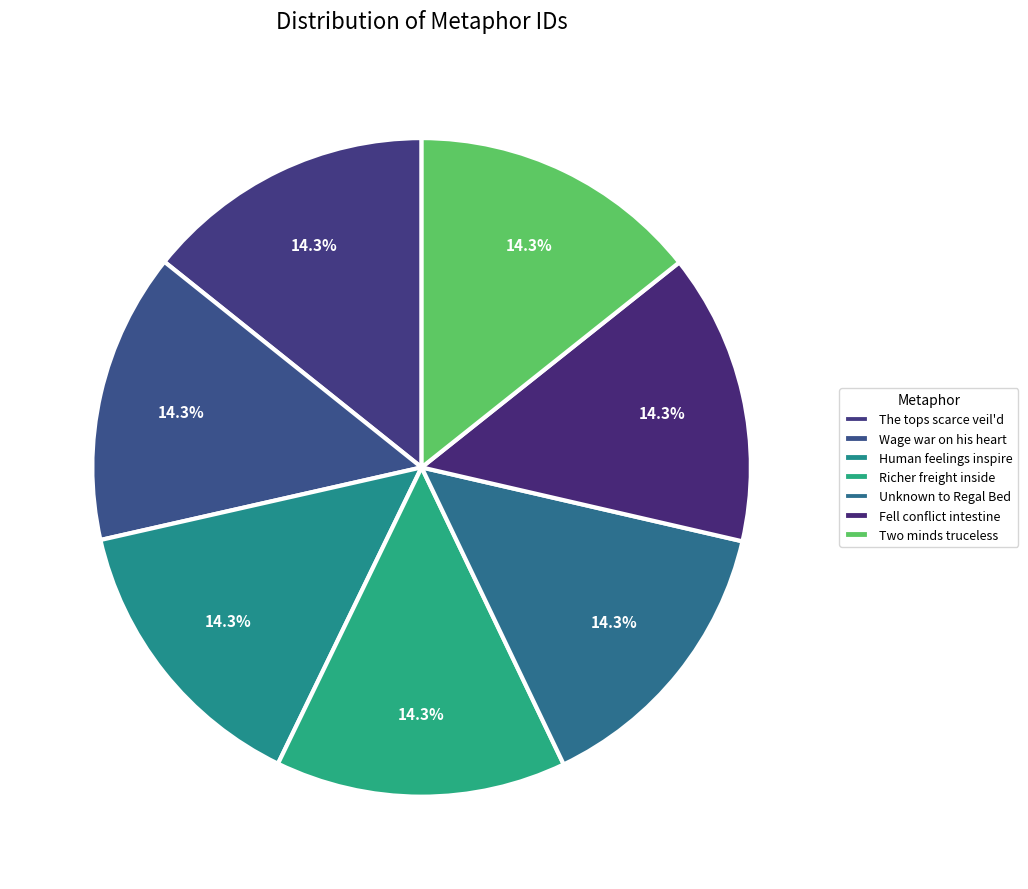

To the nearest percent, what is the average slice percentage?

14%